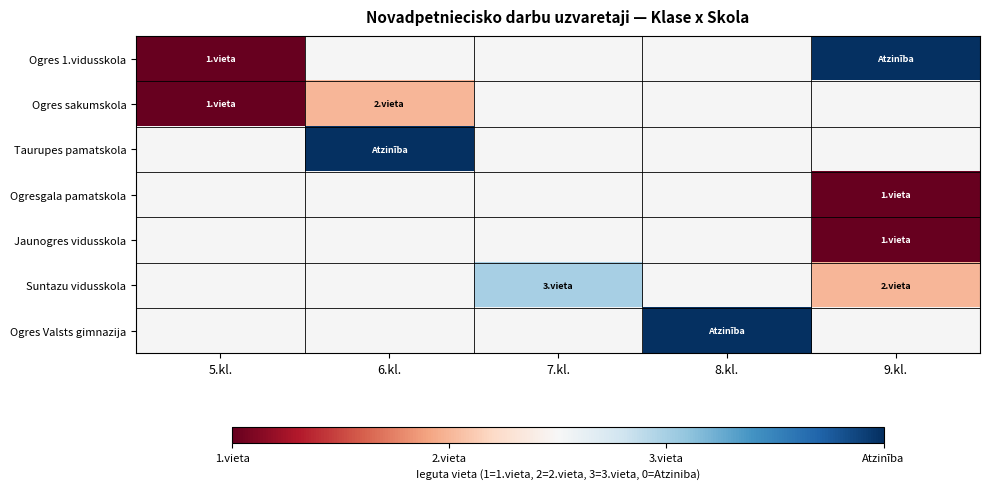

What is the smallest value displayed?

1.0